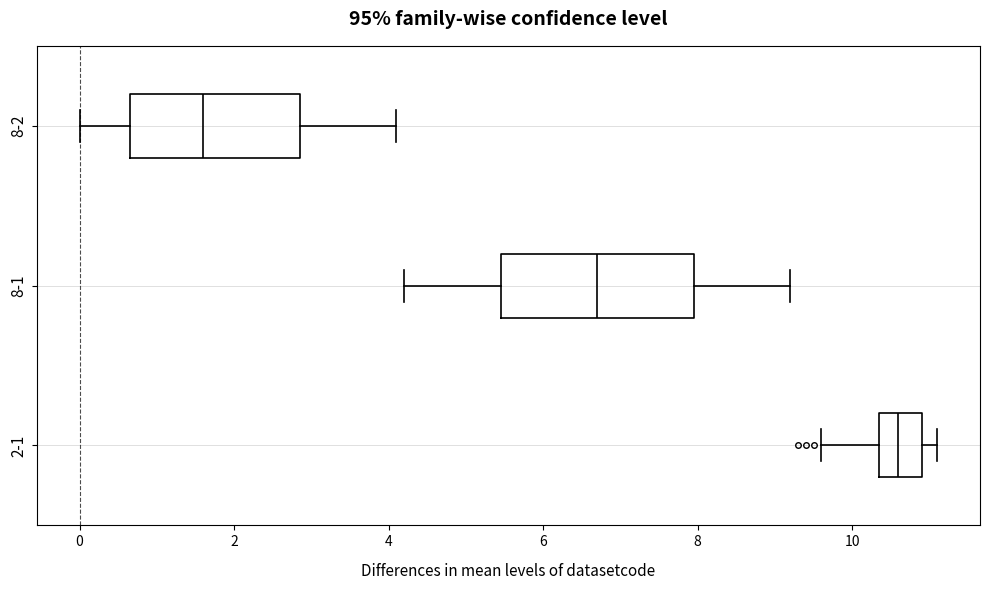

Which box has the furthest to the right median line?

2-1